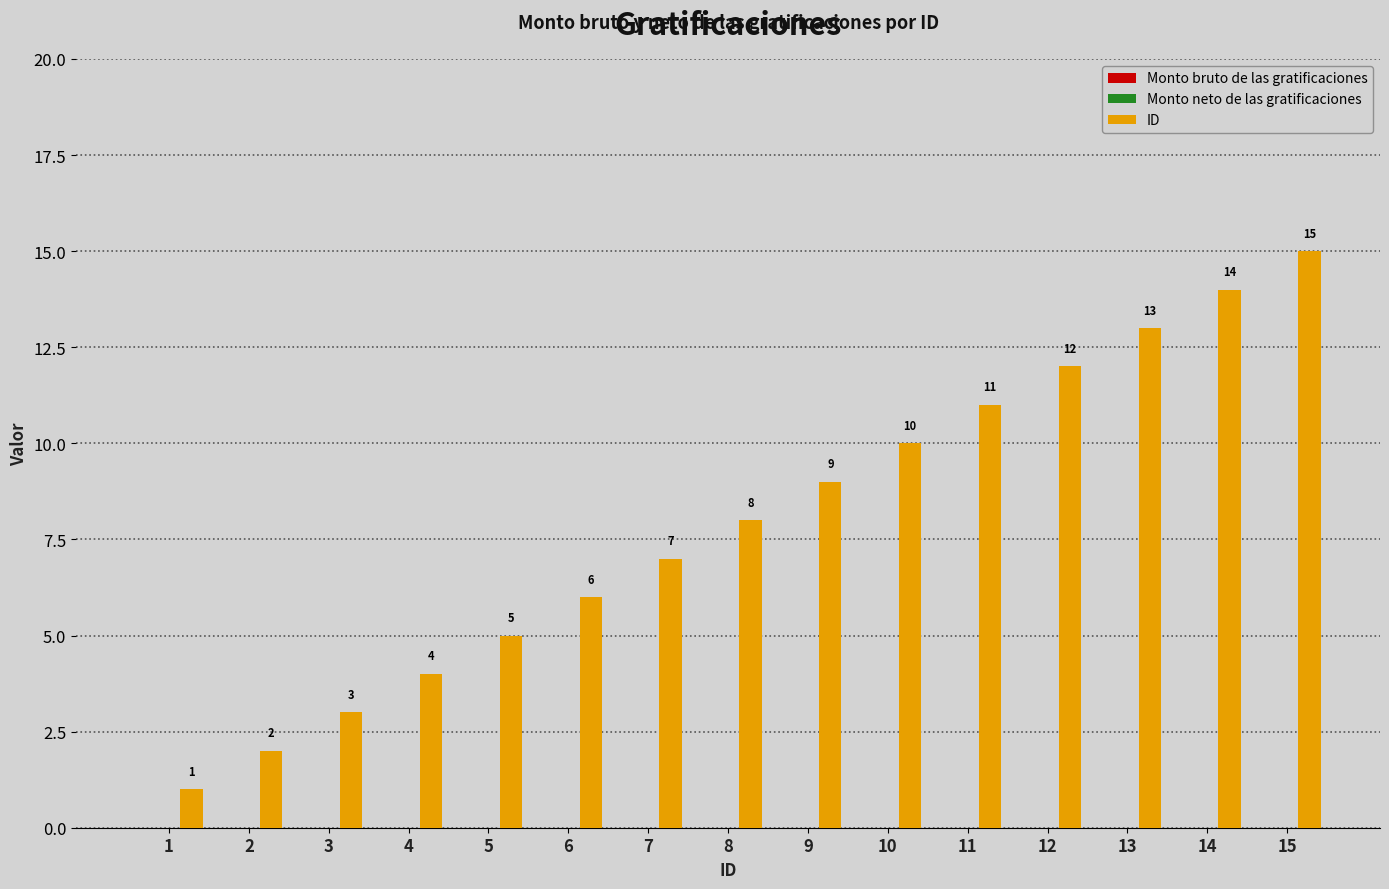

What is the value of the 2nd bar from the left?

2